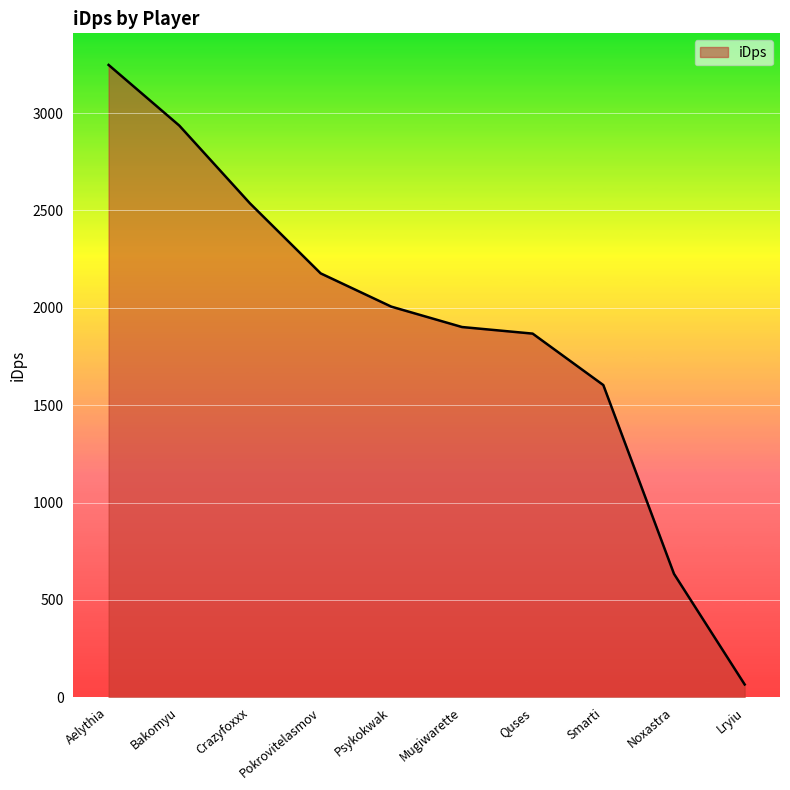

The chart shows a value of 2935.6 at Bakomyu. True or false?

True